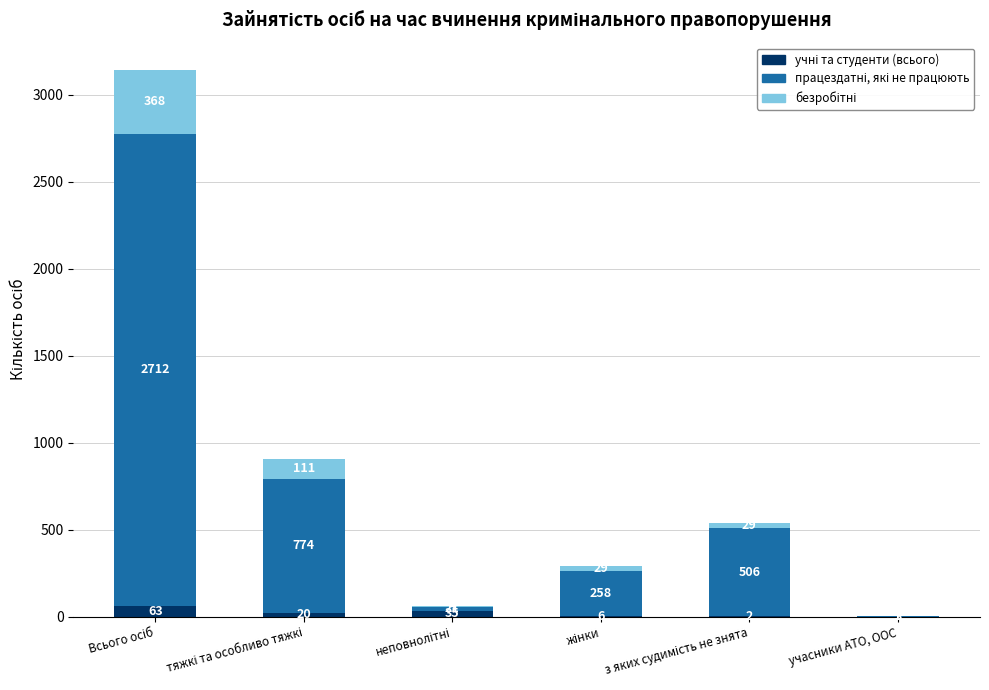

The безробітні series shows 368 at Всього осіб. True or false?

True